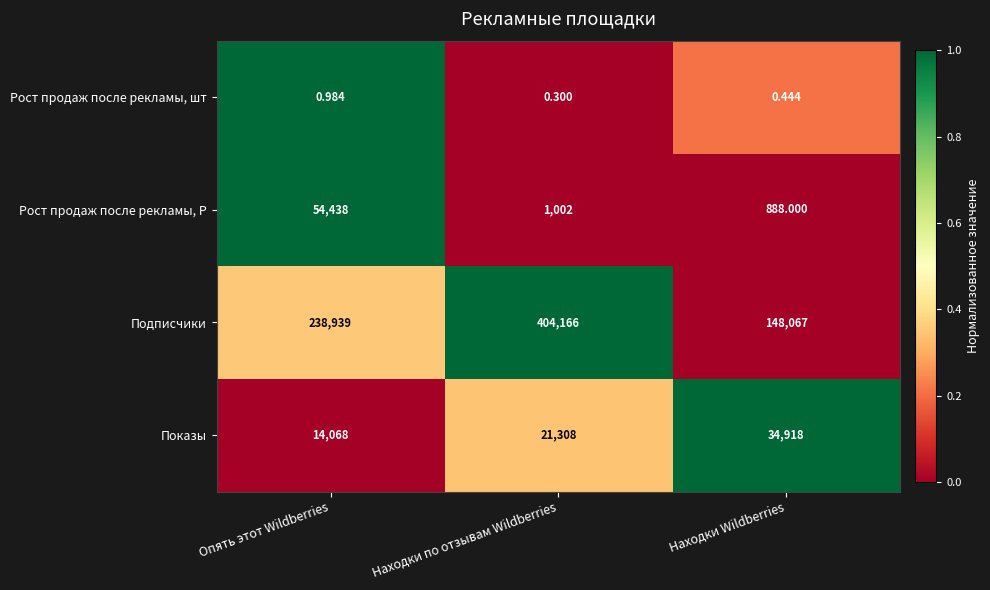

Rank the series by their maximum value, from highest to lowest.

Подписчики, Рост продаж после рекламы, Р, Показы, Рост продаж после рекламы, шт